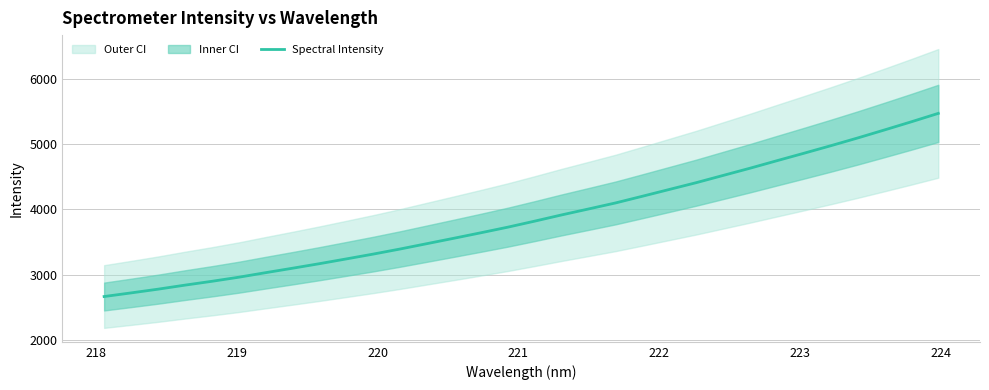

What is the maximum value for Spectral Intensity?

5469.7